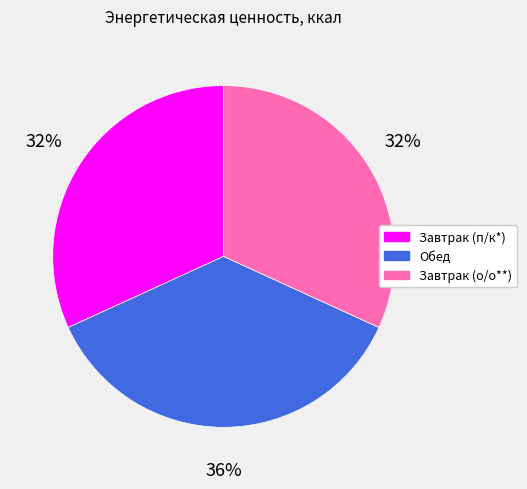

What is the largest slice in the pie chart?

Обед